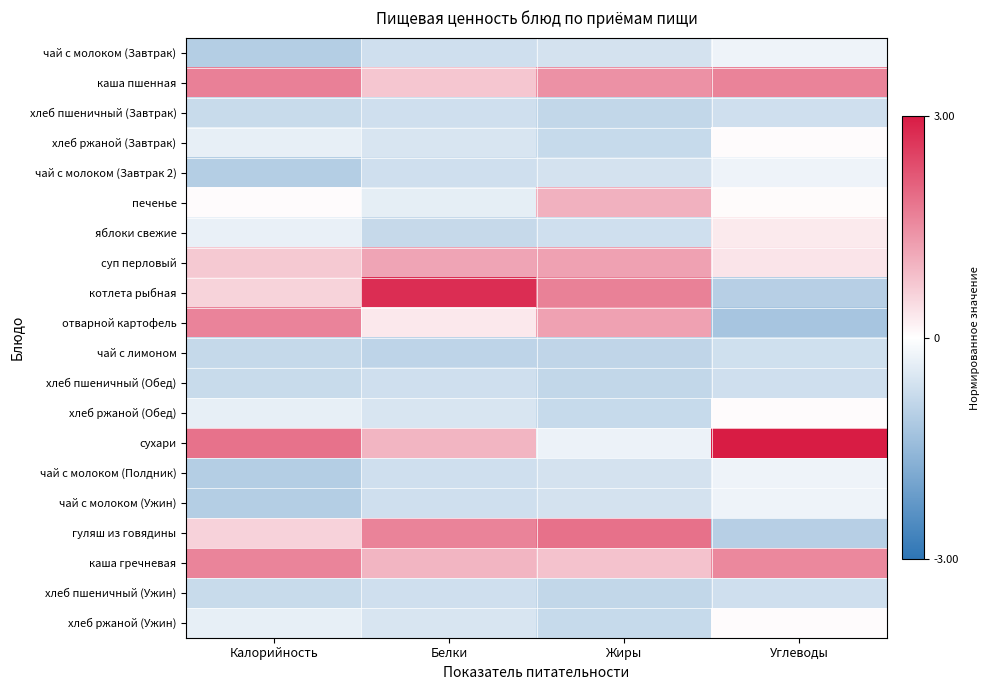

Which series has the largest total across all categories?

сухари